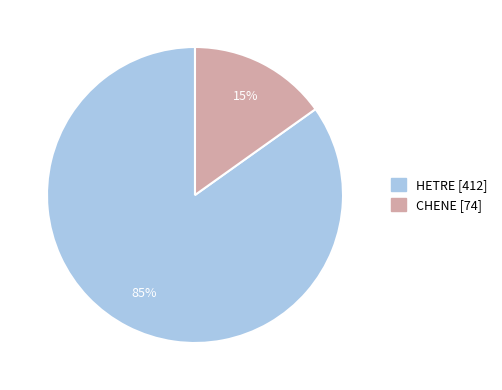

Which slice is the smallest?

CHENE